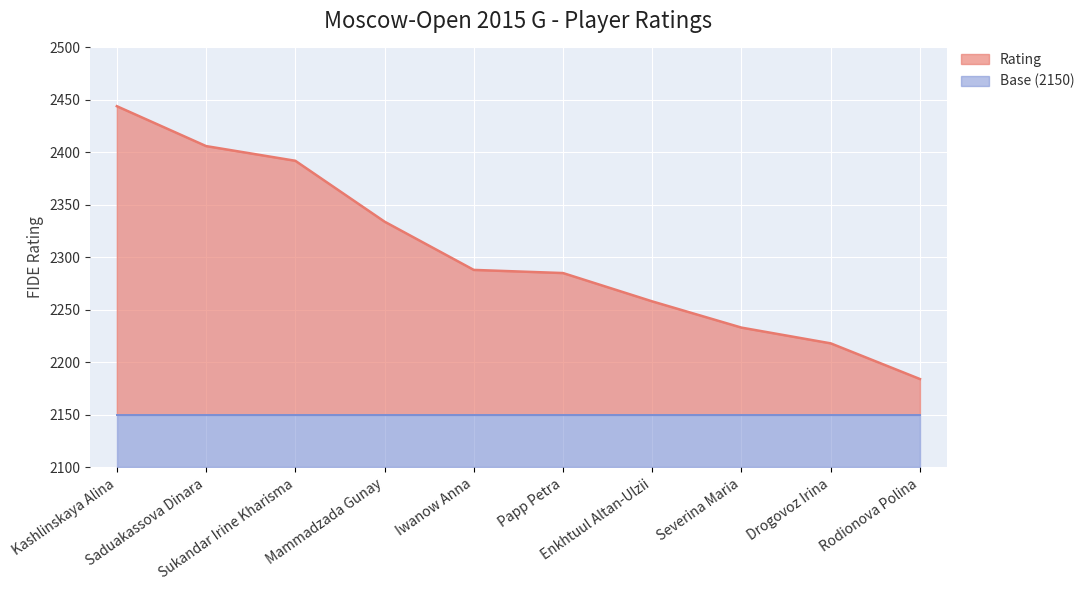

How many data points are above 2288?

4